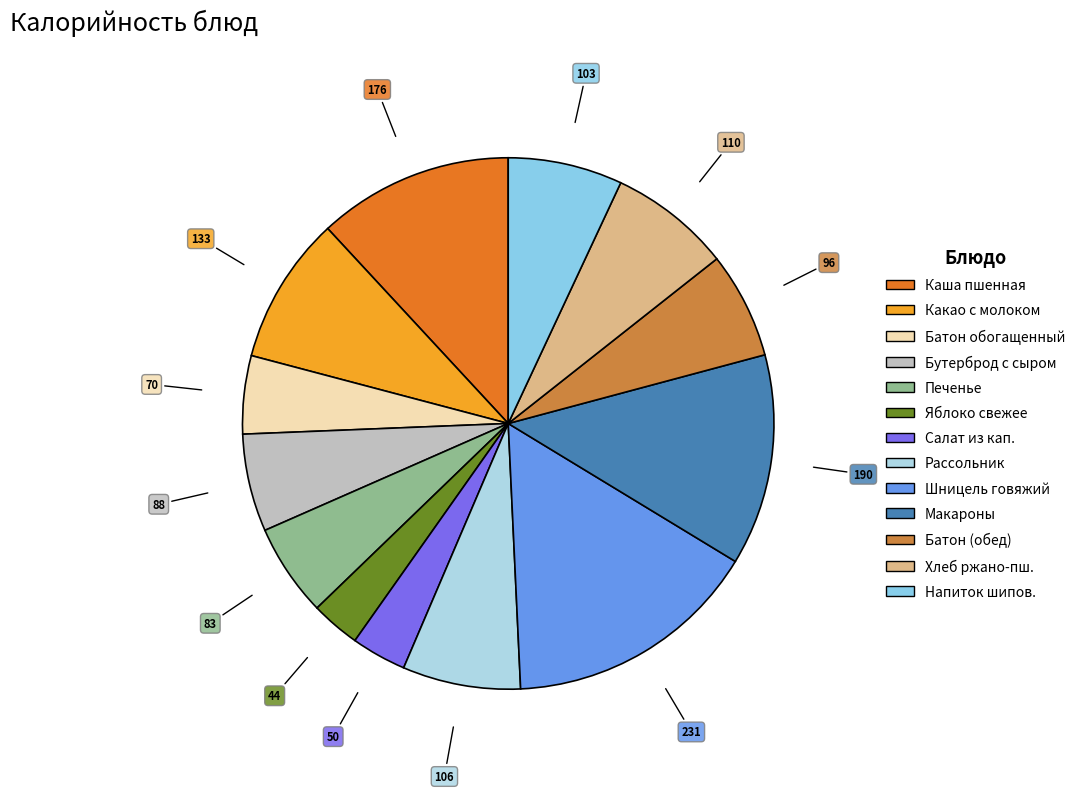

How many segments does this pie chart have?

13